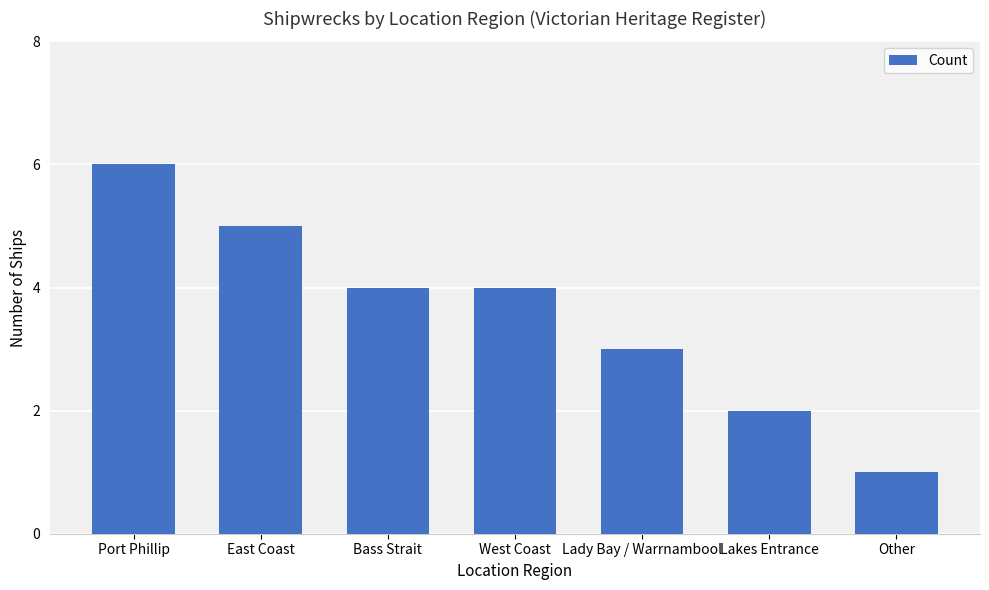

What is the value of the 7th bar from the left?

1